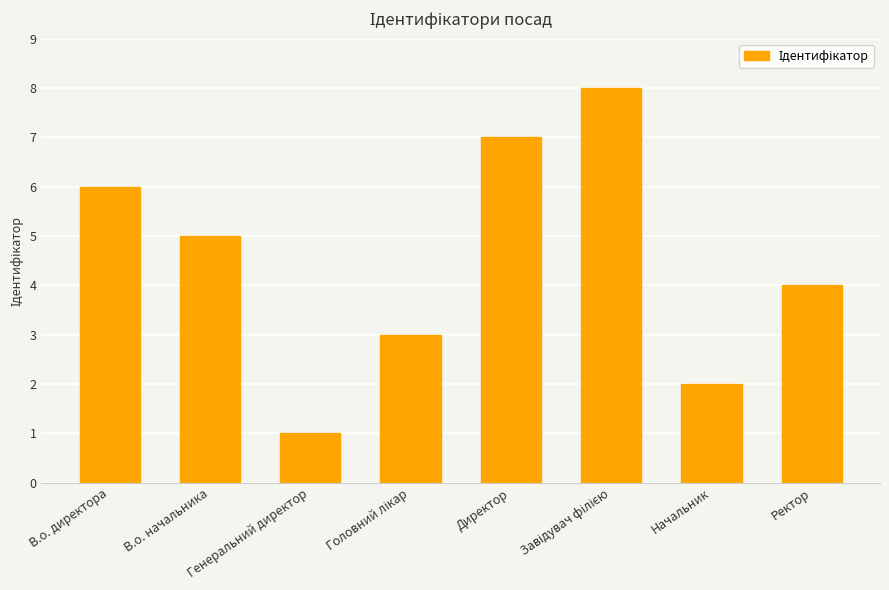

The value at В.о. директора is 2. True or false?

False